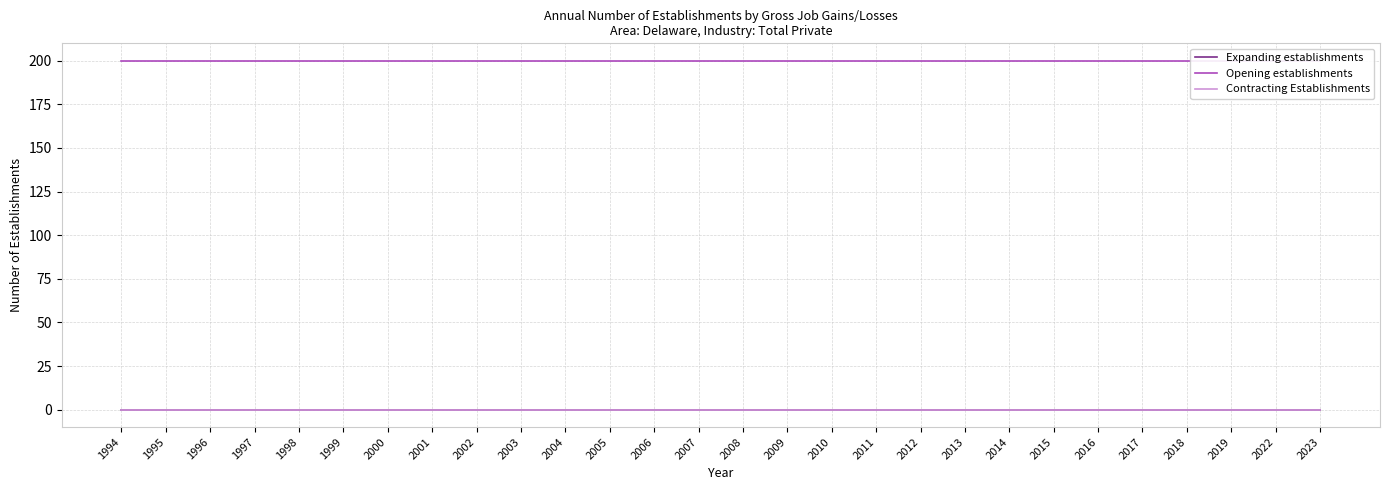

Reading right to left, extract all data points from this chart.

Expanding establishments: 0	0	0	0	0	0	0	0	0	0	0	0	0	0	0	0	0	0	0	0	0	0	0	0	0	0	0	0
Opening establishments: 200	200	200	200	200	200	200	200	200	200	200	200	200	200	200	200	200	200	200	200	200	200	200	200	200	200	200	200
Contracting Establishments: 0	0	0	0	0	0	0	0	0	0	0	0	0	0	0	0	0	0	0	0	0	0	0	0	0	0	0	0